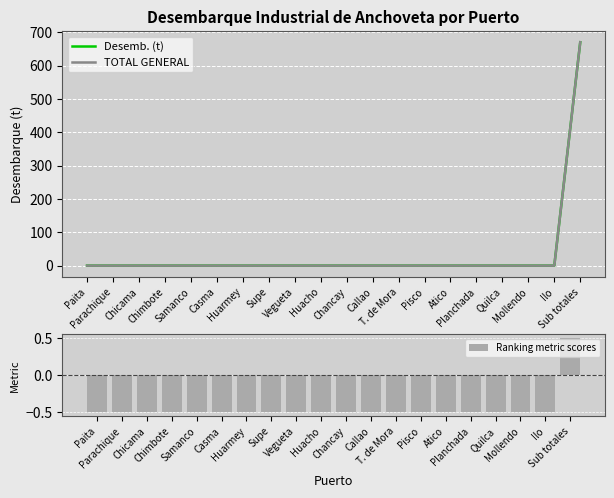

What is the total value across all series at Samanco?

-0.5